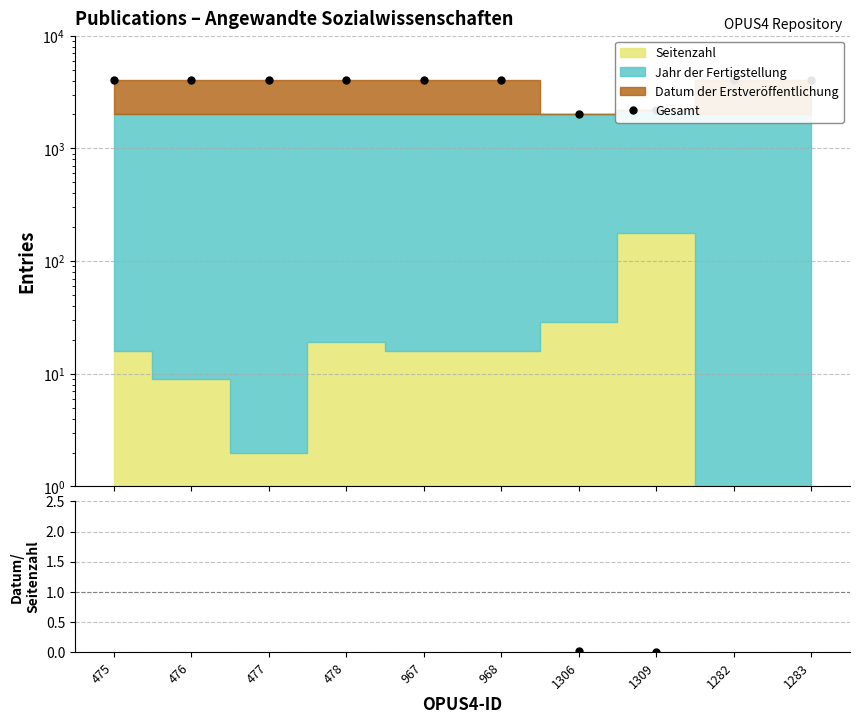

What is the label of the 8th point from the left?

1309